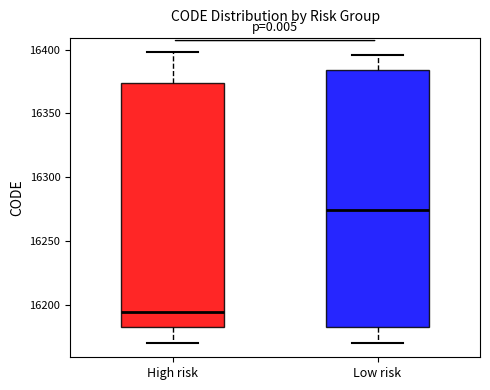

Comparing the boxes themselves (not the whiskers), which one is the tallest?

Low risk